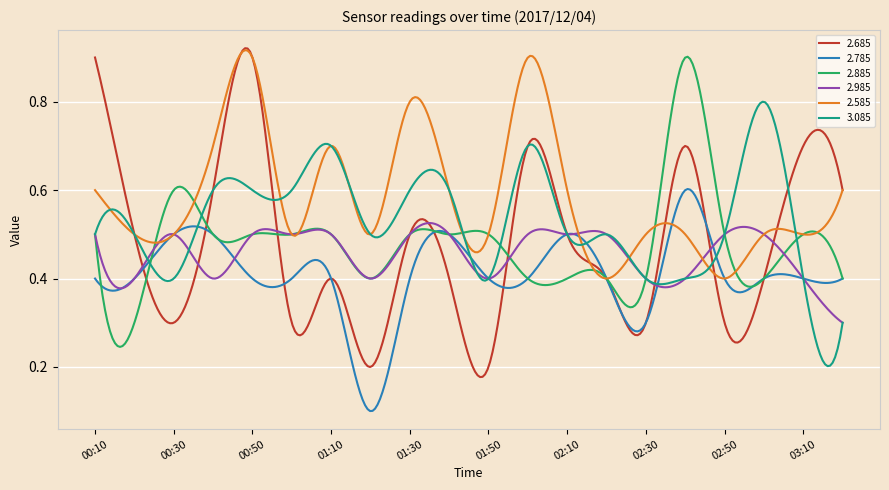

How many 2.585 values are between 0 and 1?

300